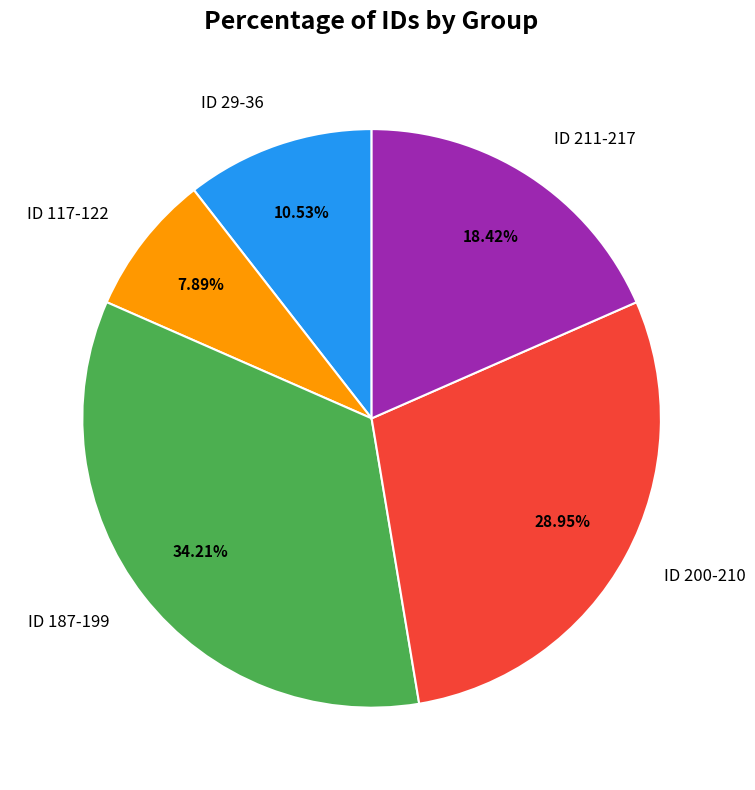

Combined, do ID 117-122 and ID 211-217 account for over 50%?

No